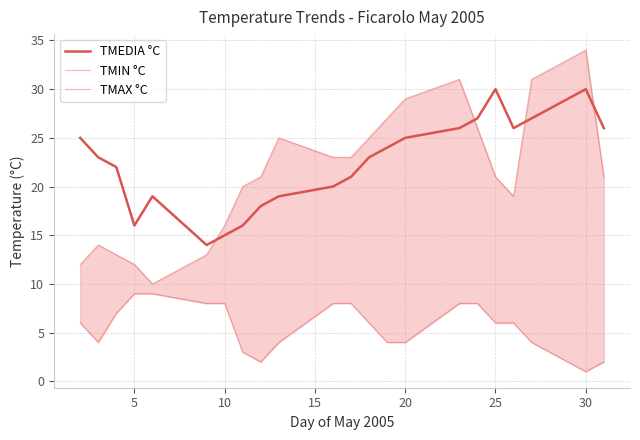

How many times do TMEDIA °C and TMAX °C cross each other?

4